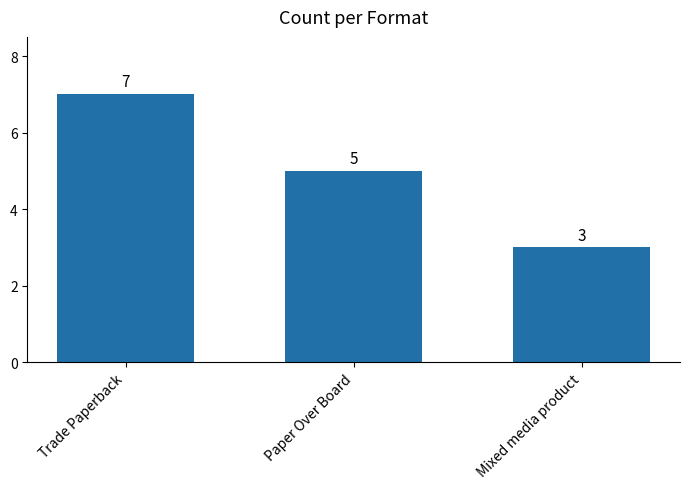

What is the sum of all values?

15